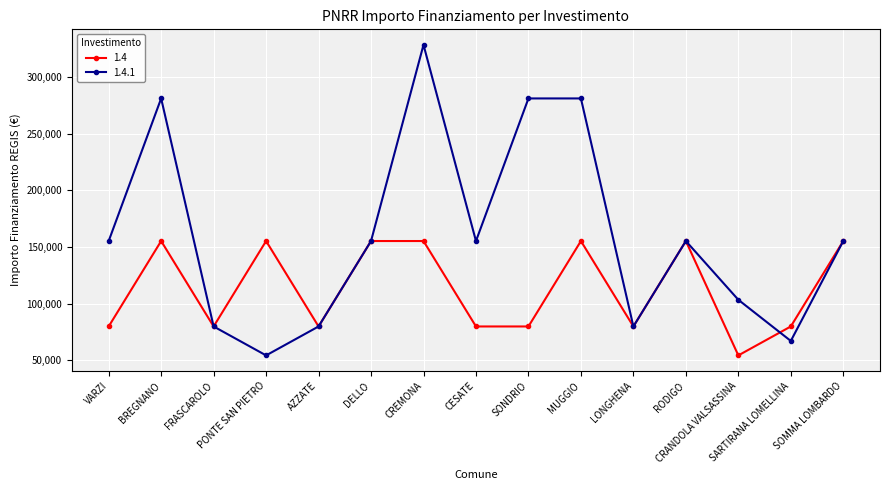

What position from the left is PONTE SAN PIETRO?

4